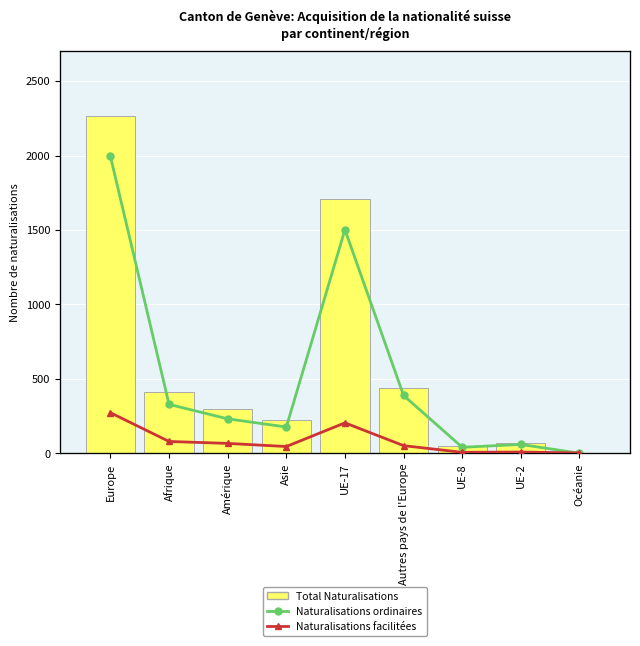

How many data points in Total Naturalisations are less than 299?

4